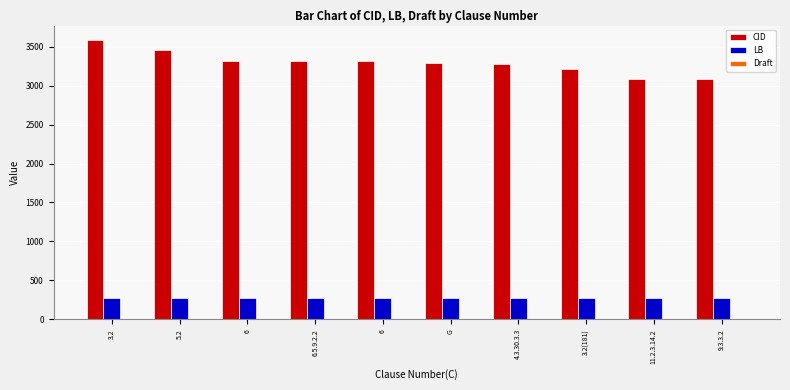

Count the number of categories in the chart.

10